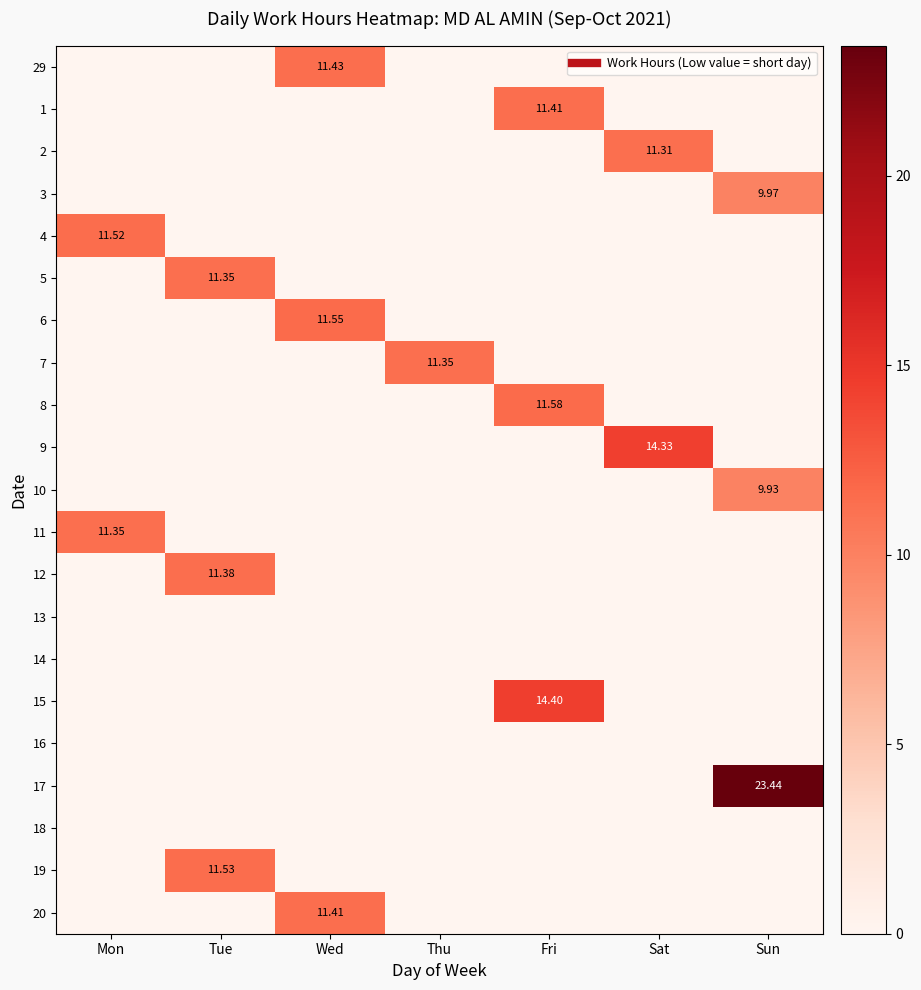

What is the total value across all series at Tue?

34.3